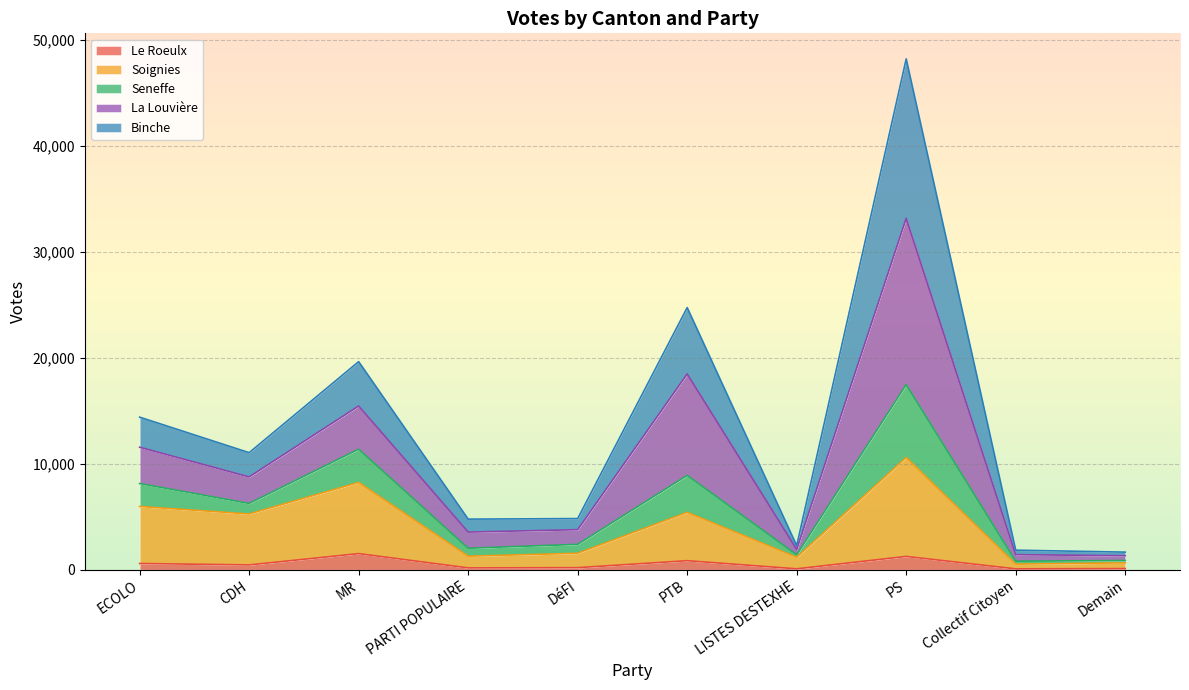

At which category is the sum across all series the highest?

PS